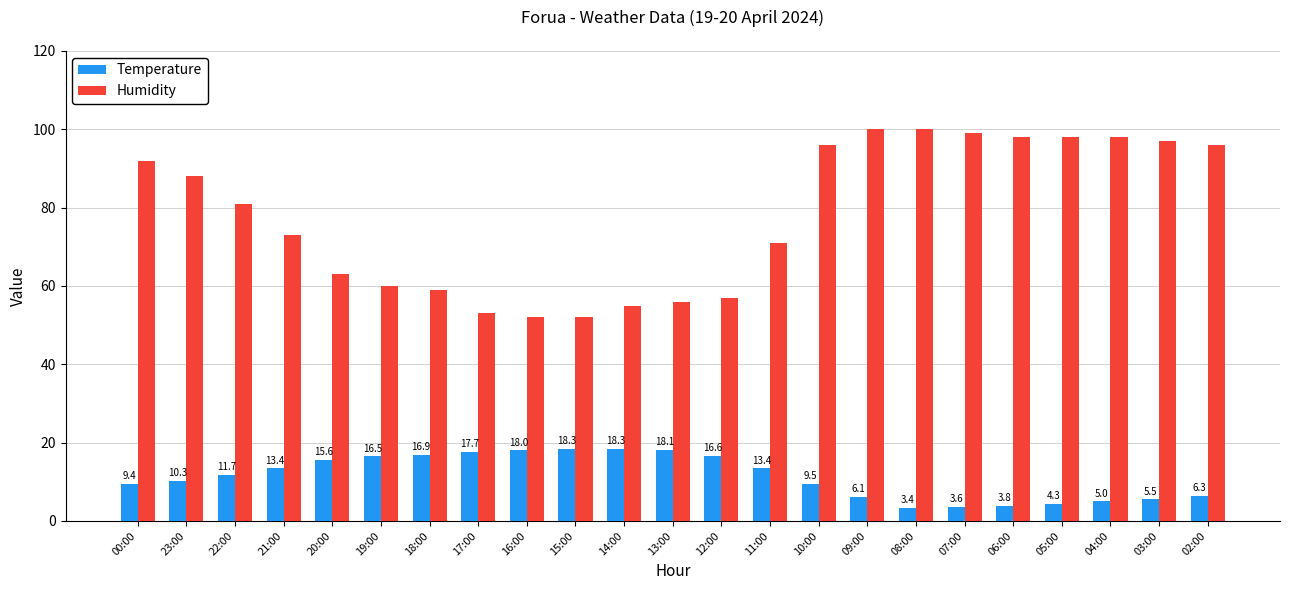

How many values in the Humidity series are below 81?

11